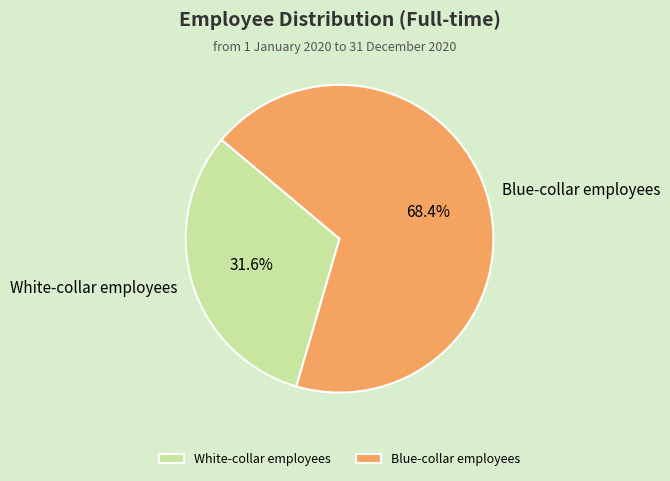

Is Blue-collar employees the majority of the pie?

Yes